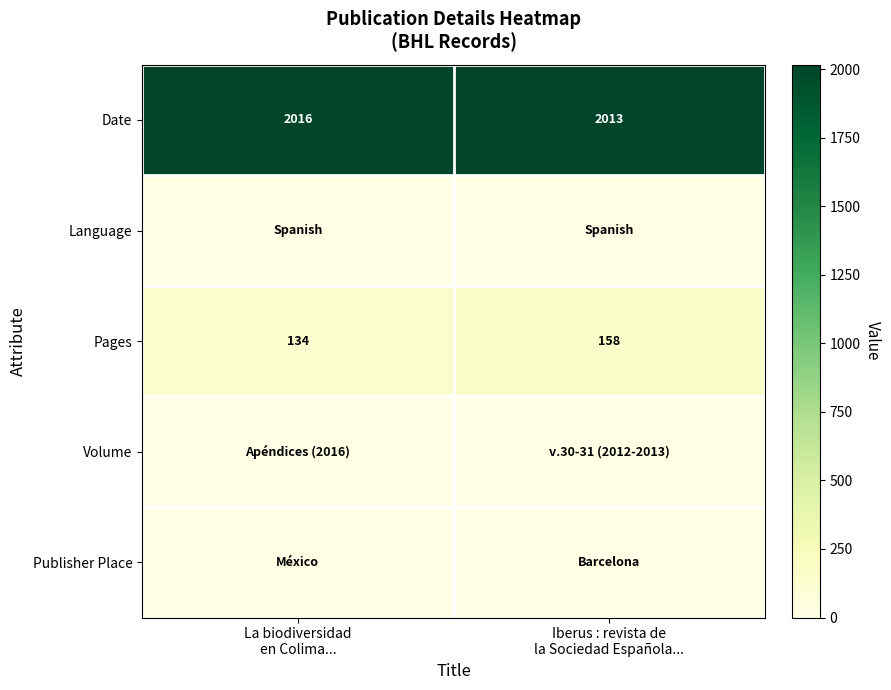

What is the maximum value for Pages?

158